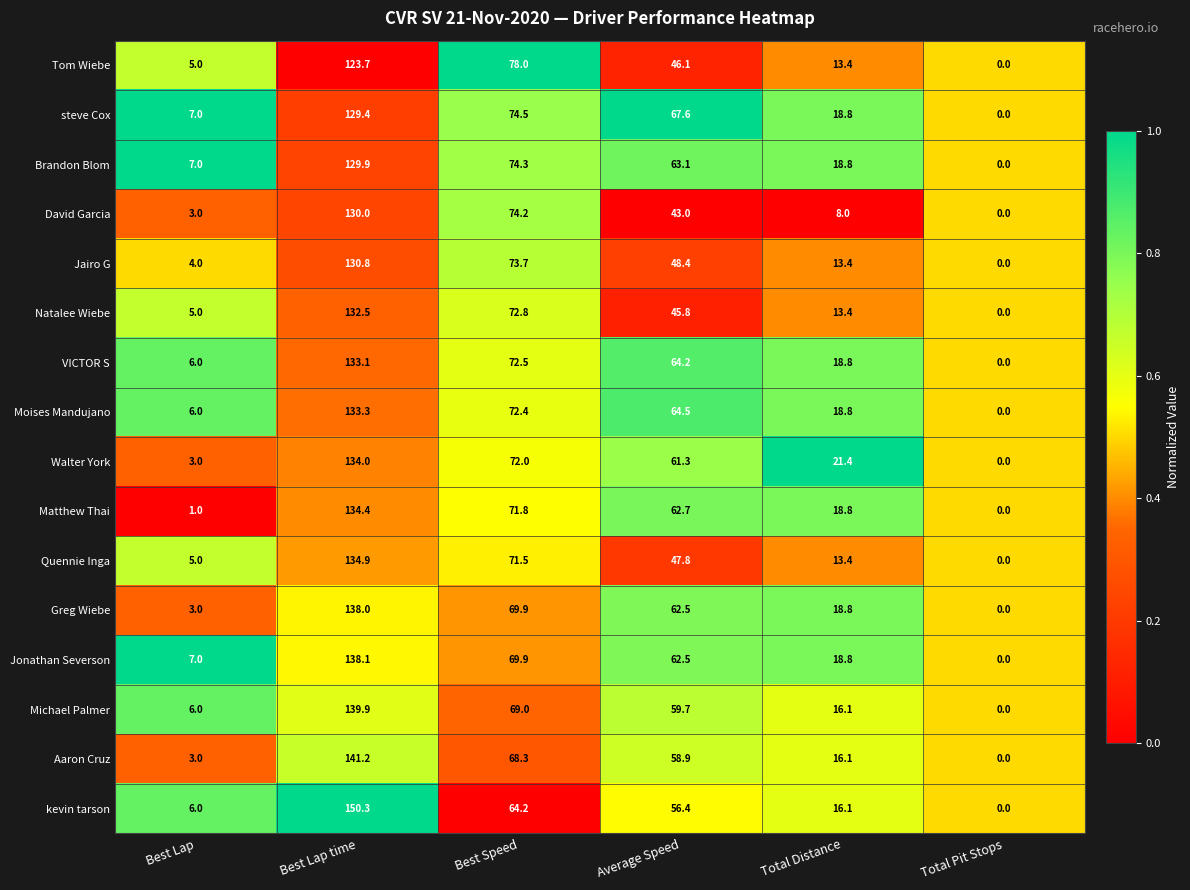

The Walter York series shows 1.0 at Best Lap. True or false?

False